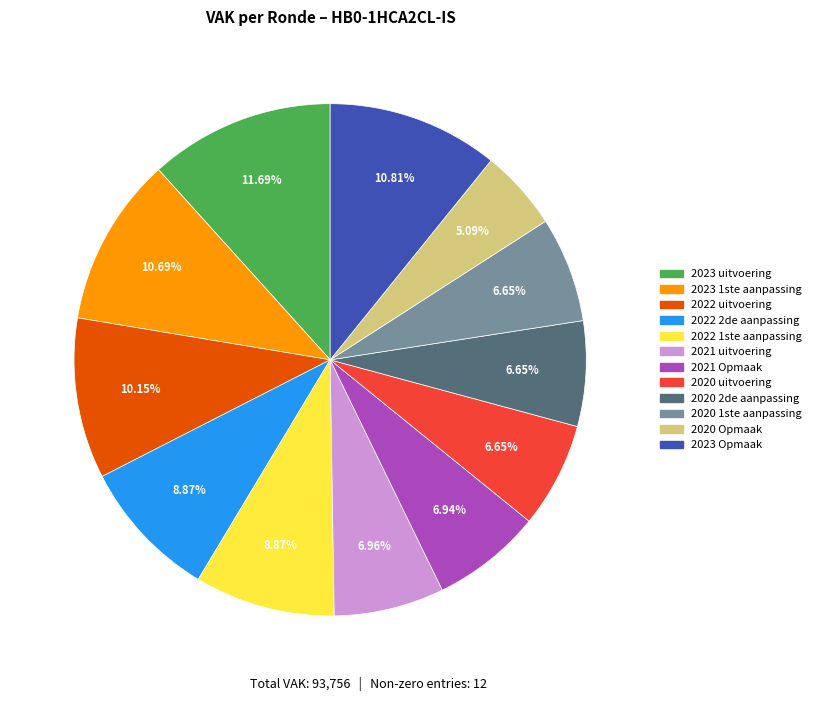

True or false: 2023 Opmaak accounts for 21% of the total.

False